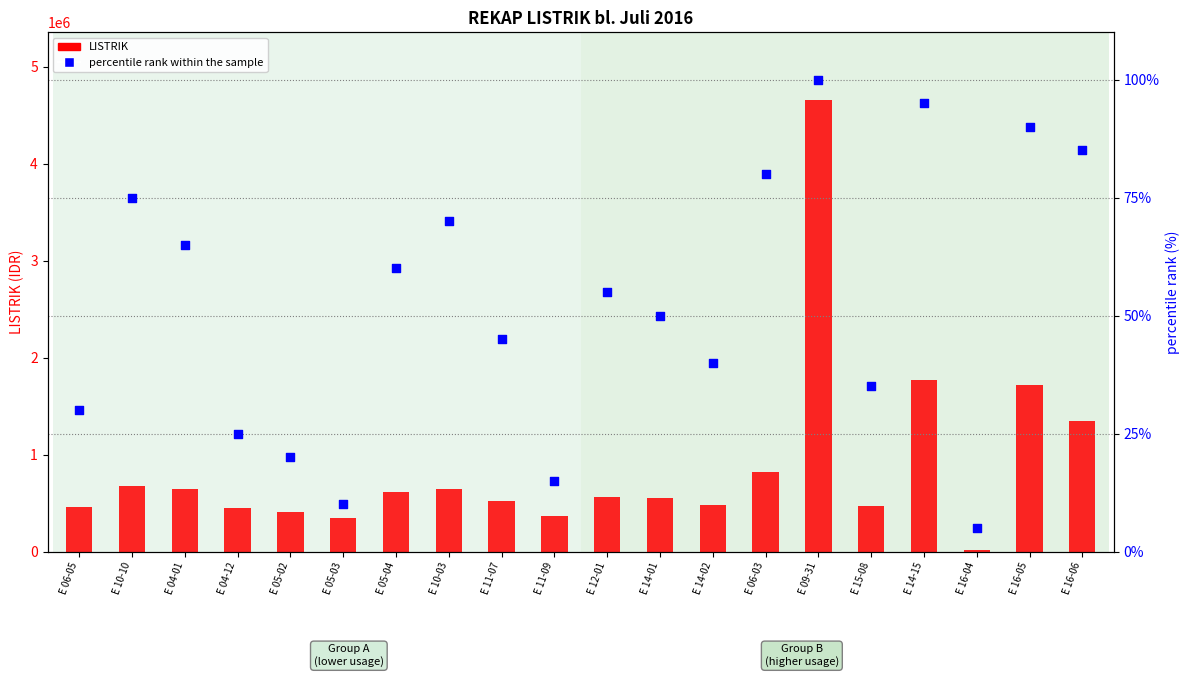

At how many categories does at least one series exceed 2713414?

1